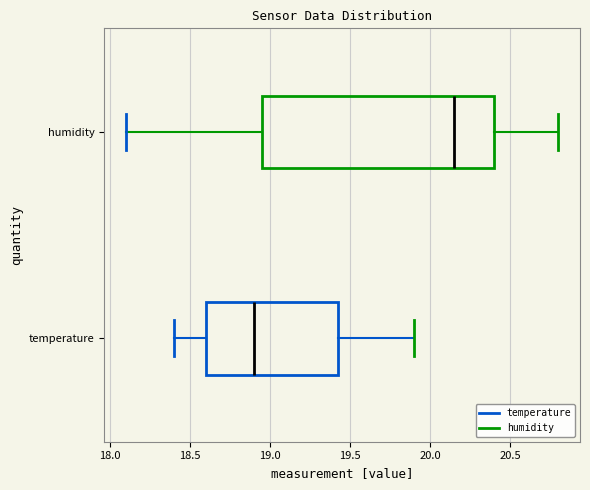

Which box is the widest, from its left edge to its right edge?

humidity